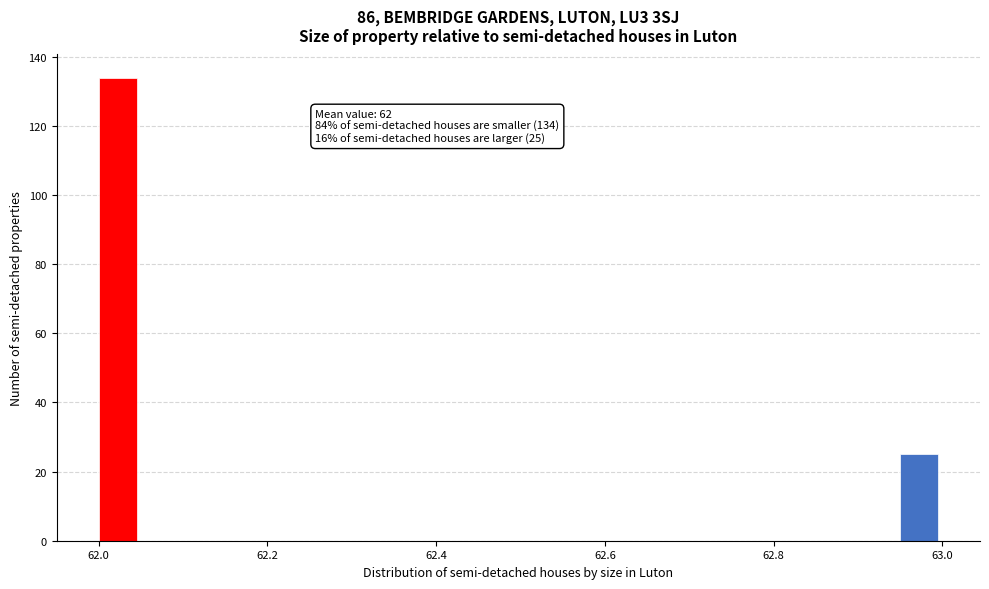

Around what value on the x-axis is the tallest bar? Give the approximate position of its centre, as read against the axis.

62.02